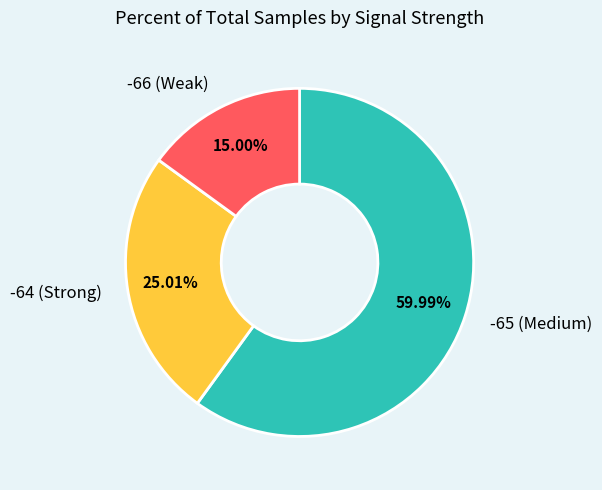

Is there any slice that represents more than half of the pie?

Yes